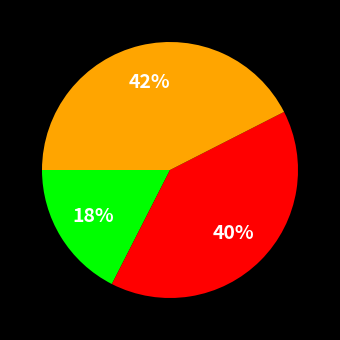

To the nearest percent, what is the average slice percentage?

33%